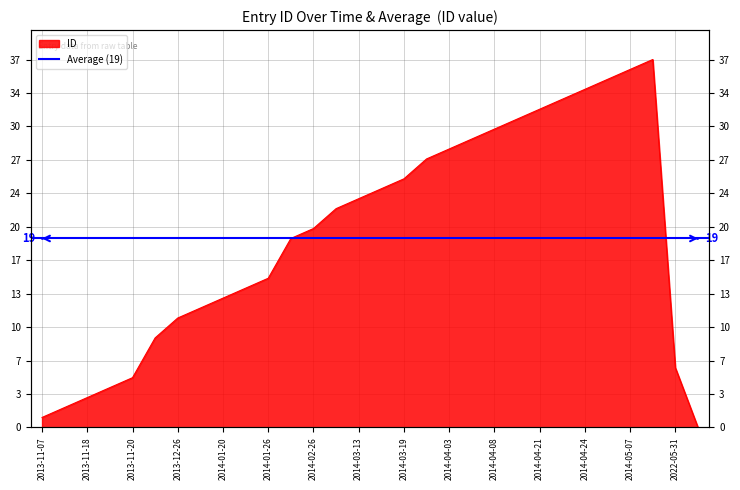

What is the value of the 21st point from the left?

30